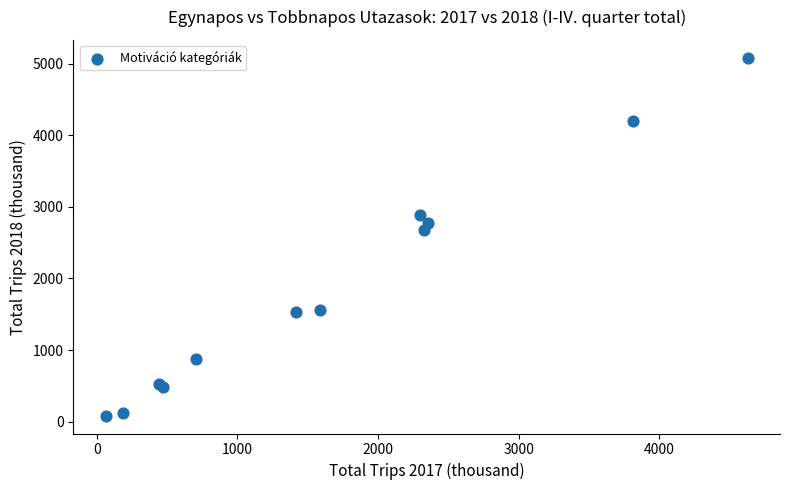

What Y value in the scatter plot is closest to 2583?

2679.2